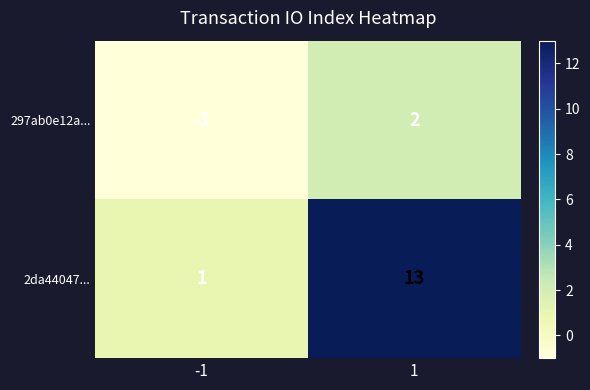

The 2da44047... series shows 2 at -1. True or false?

False